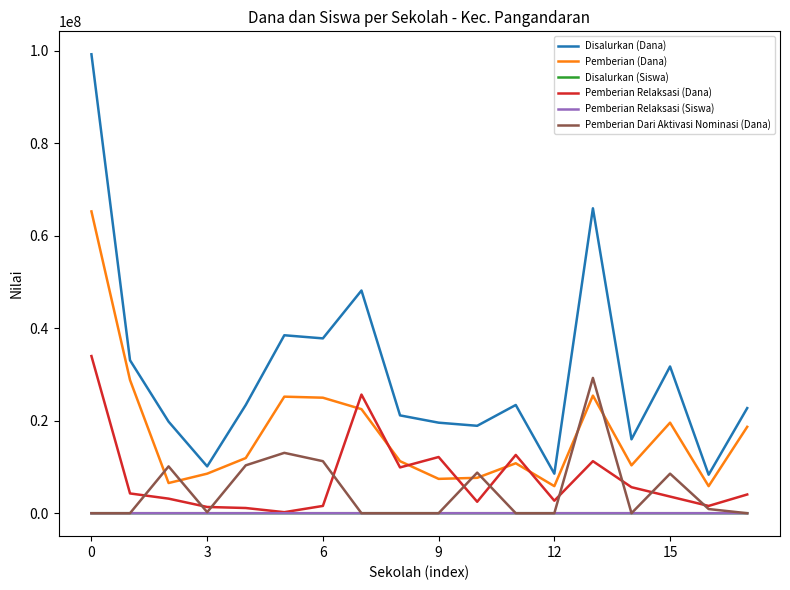

What is the greatest value displayed?

99225000